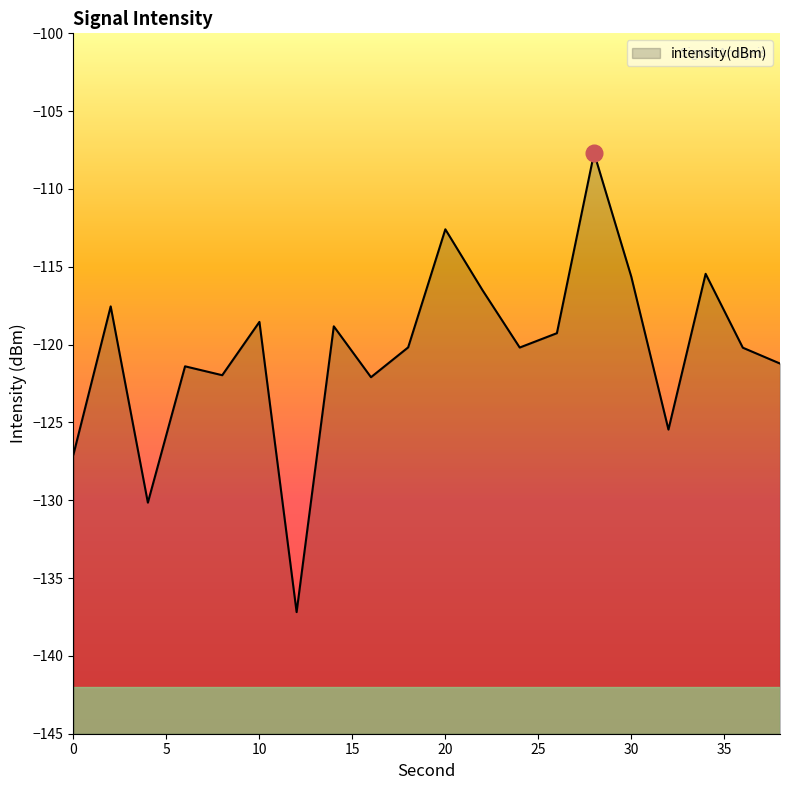

How many points are lower than both their immediate neighbors (excluding endpoints)?

6